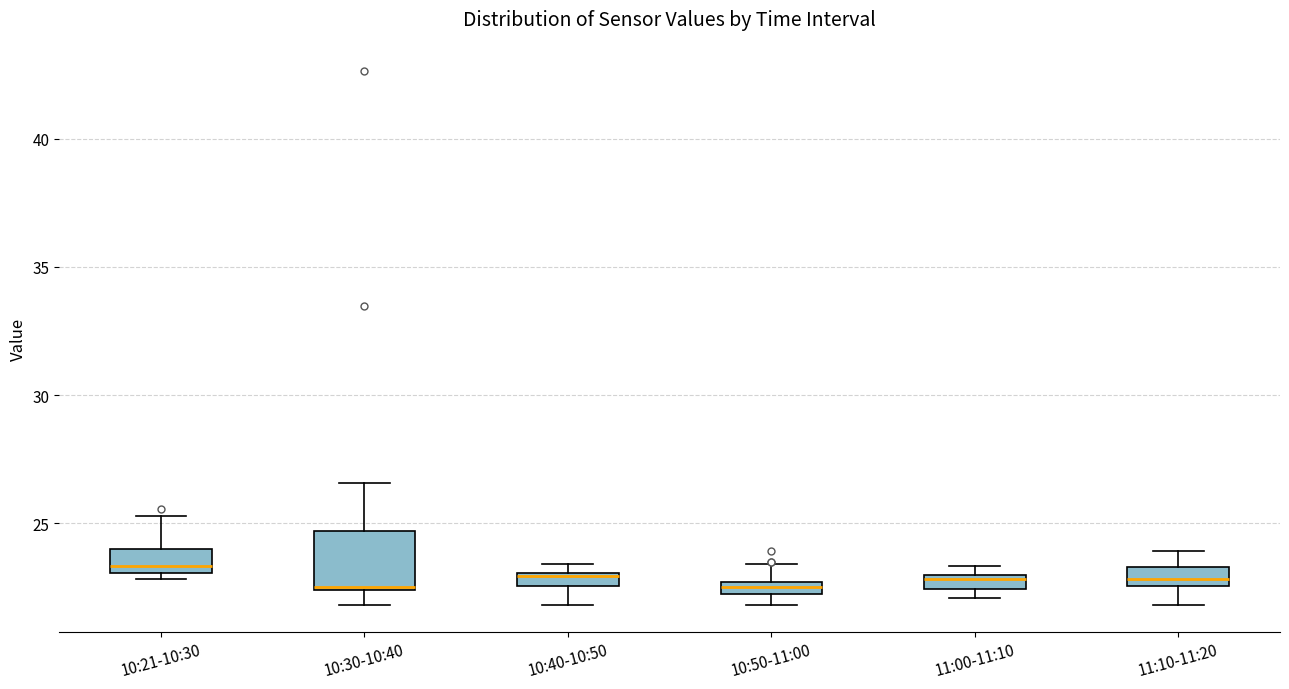

Which box is the tallest, from its lower edge to its upper edge?

10:30-10:40